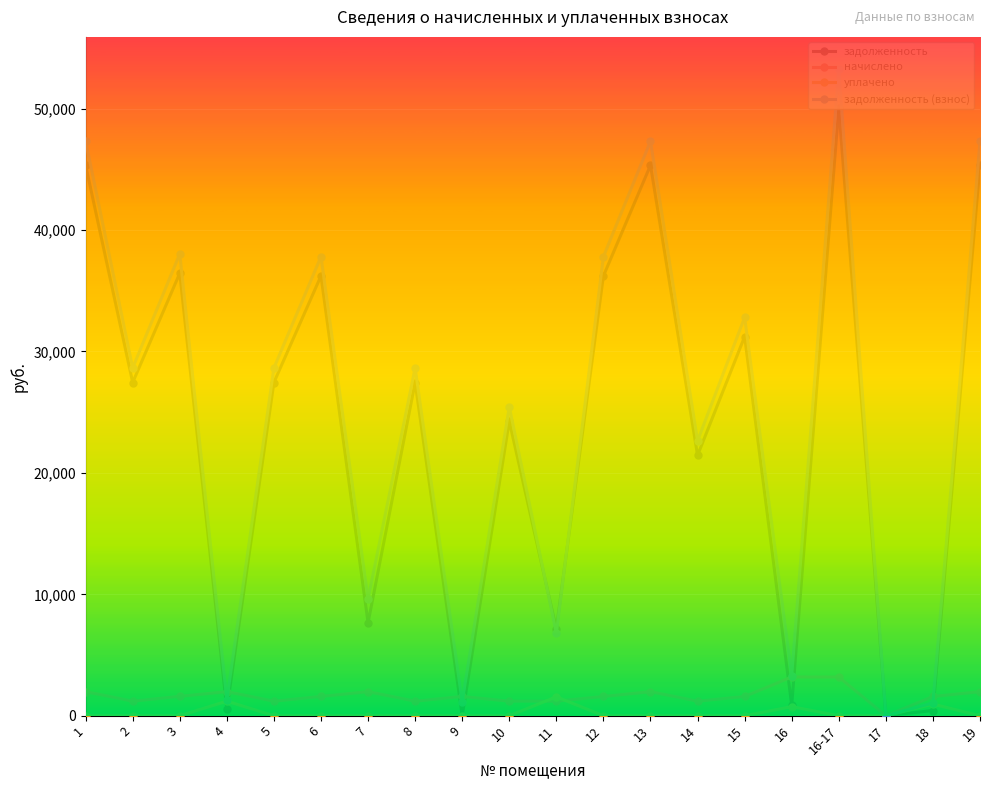

What is the value of the начислено point at the 2nd from the left?

1200.0